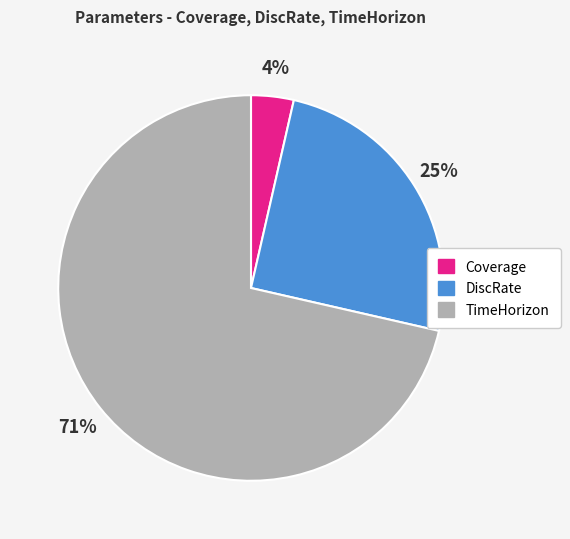

To the nearest percent, what is the average slice percentage?

33%